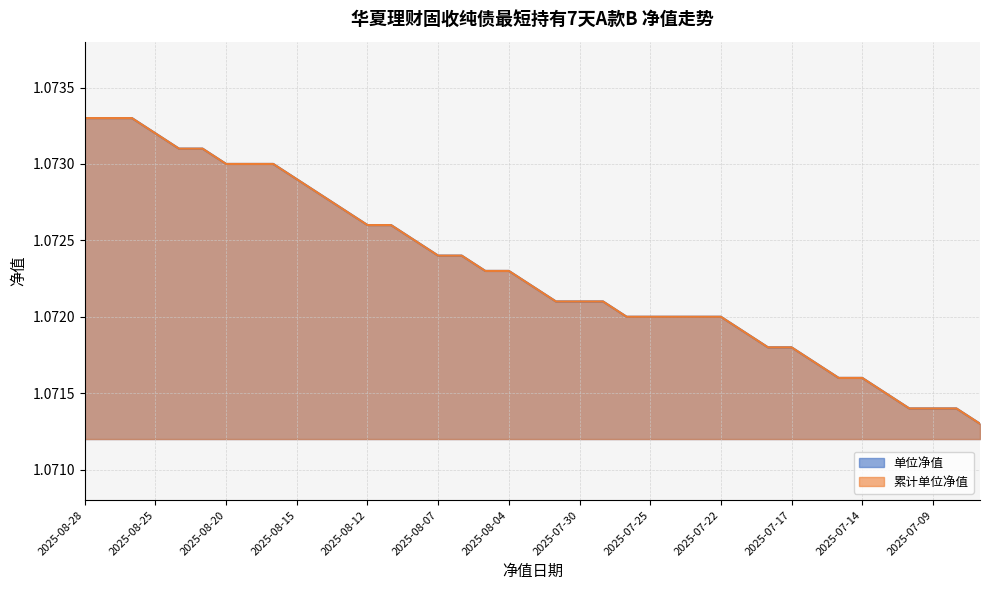

True or false: 单位净值 and 累计单位净值 intersect in this chart.

False